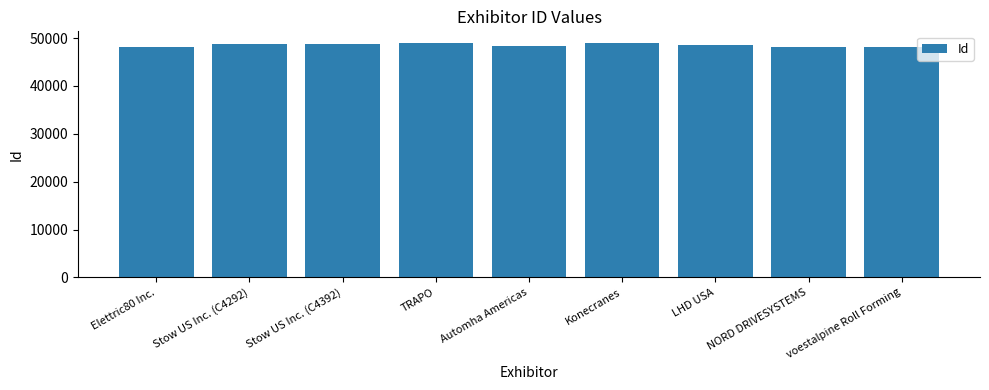

What is the sum of the values at Elettric80 Inc. and Stow US Inc. (C4292)?

96823